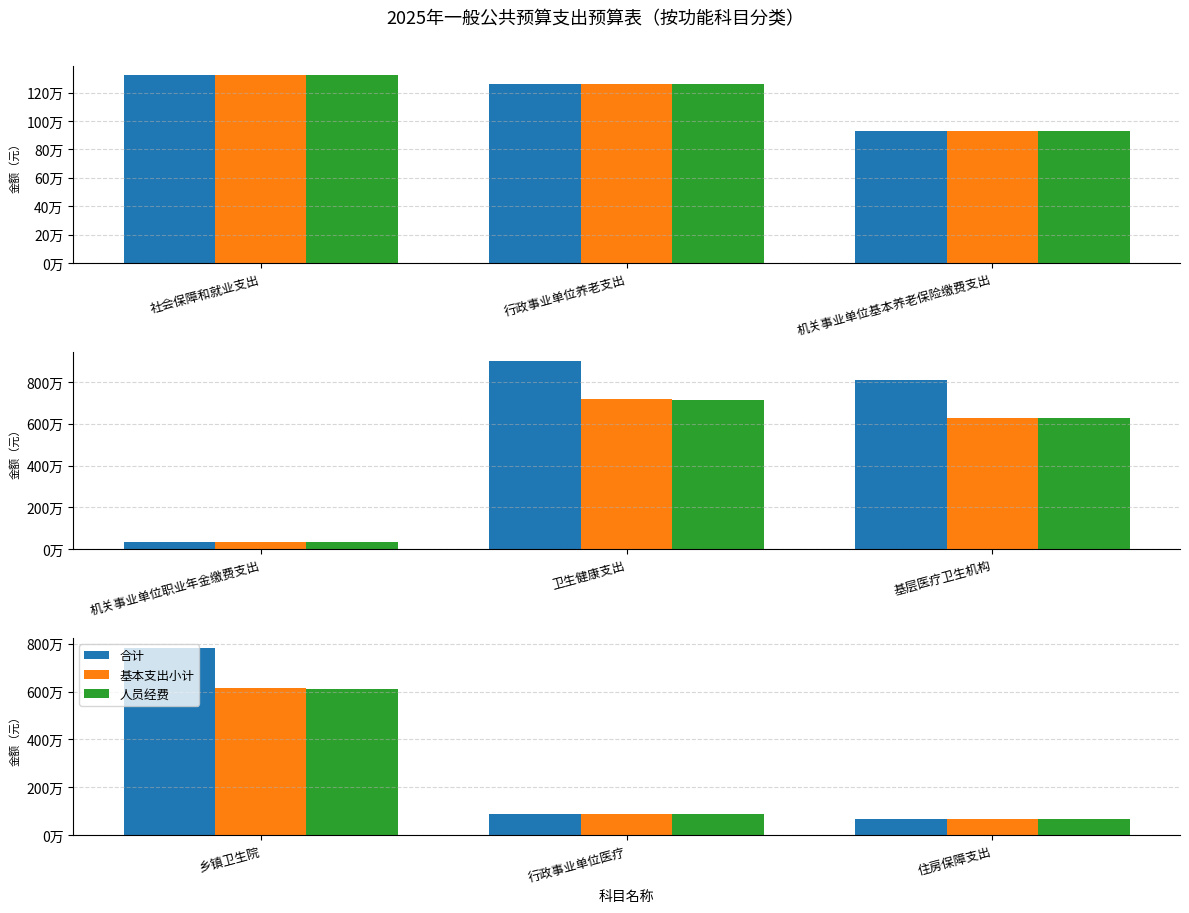

What is the value of the 合计 bar at the 3rd from the left?

698398.1